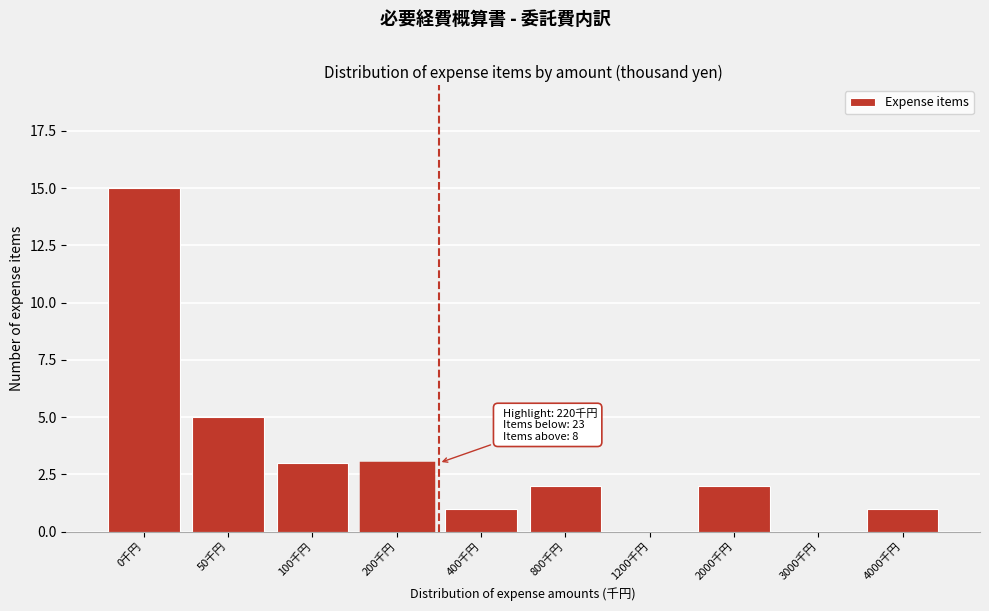

Reading left to right, transcribe all the data shown in this chart.

0千円=15	50千円=5	100千円=3	200千円=3	400千円=1	800千円=2	1200千円=0	2000千円=2	3000千円=0	4000千円=1